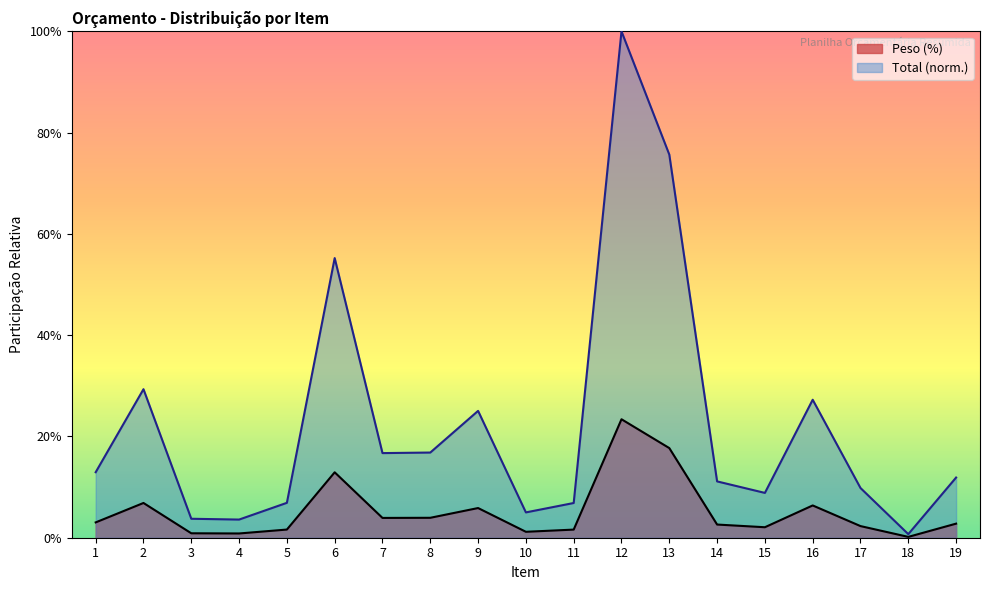

The Total (R$) series shows 0.0 at 17. True or false?

False